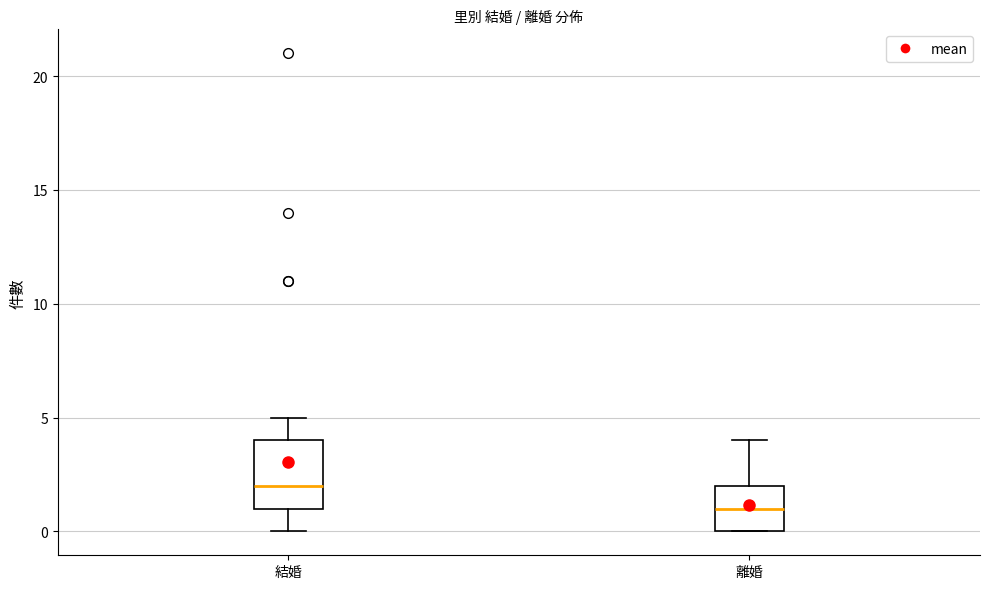

Reading left to right, read every box against the y-axis: the position of its median line, the range the box covers, and the ends of its whiskers. The values are not printed on the chart, so give them approximately, as read against the axis.

結婚: median 2, box 1 to 4, whiskers 0 to 5
離婚: median 1, box 0 to 2, whiskers 0 to 4